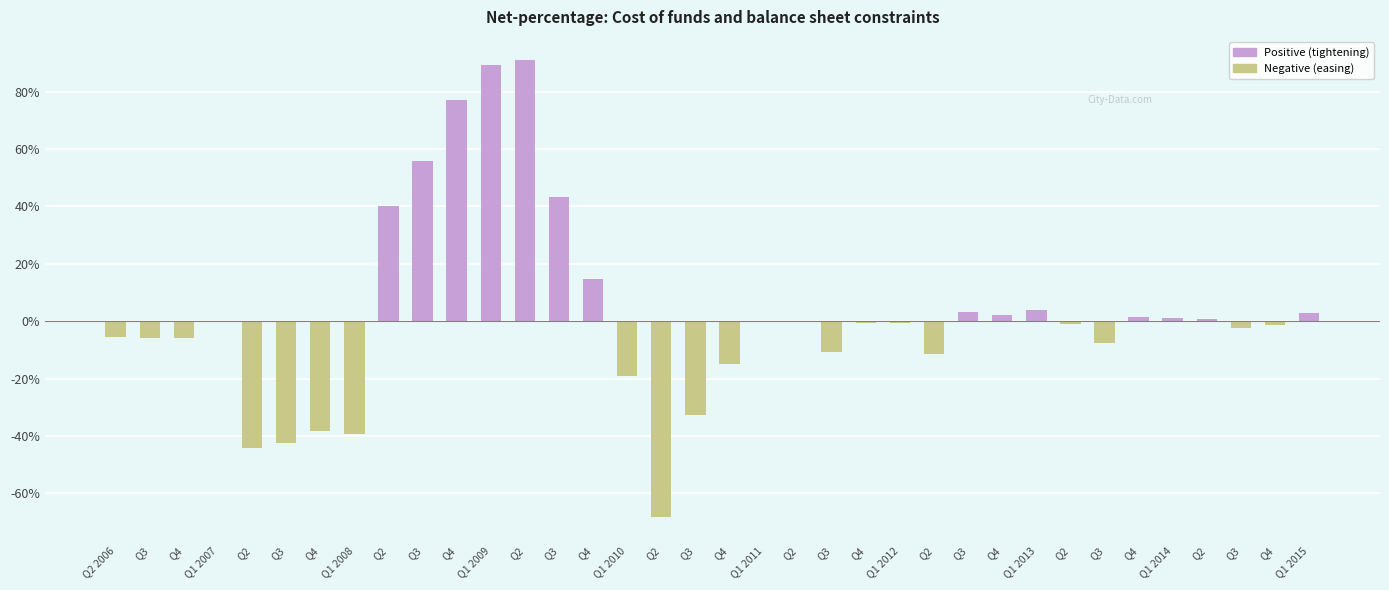

Between Q1 2012 and Q1 2011, which is larger?

Q1 2011